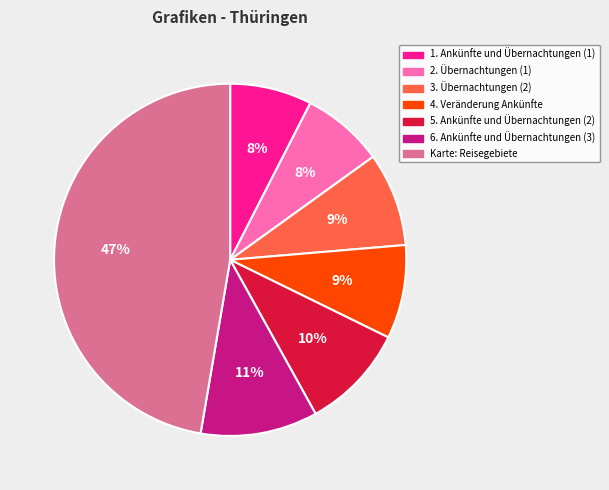

To the nearest percent, what is the average slice percentage?

14%